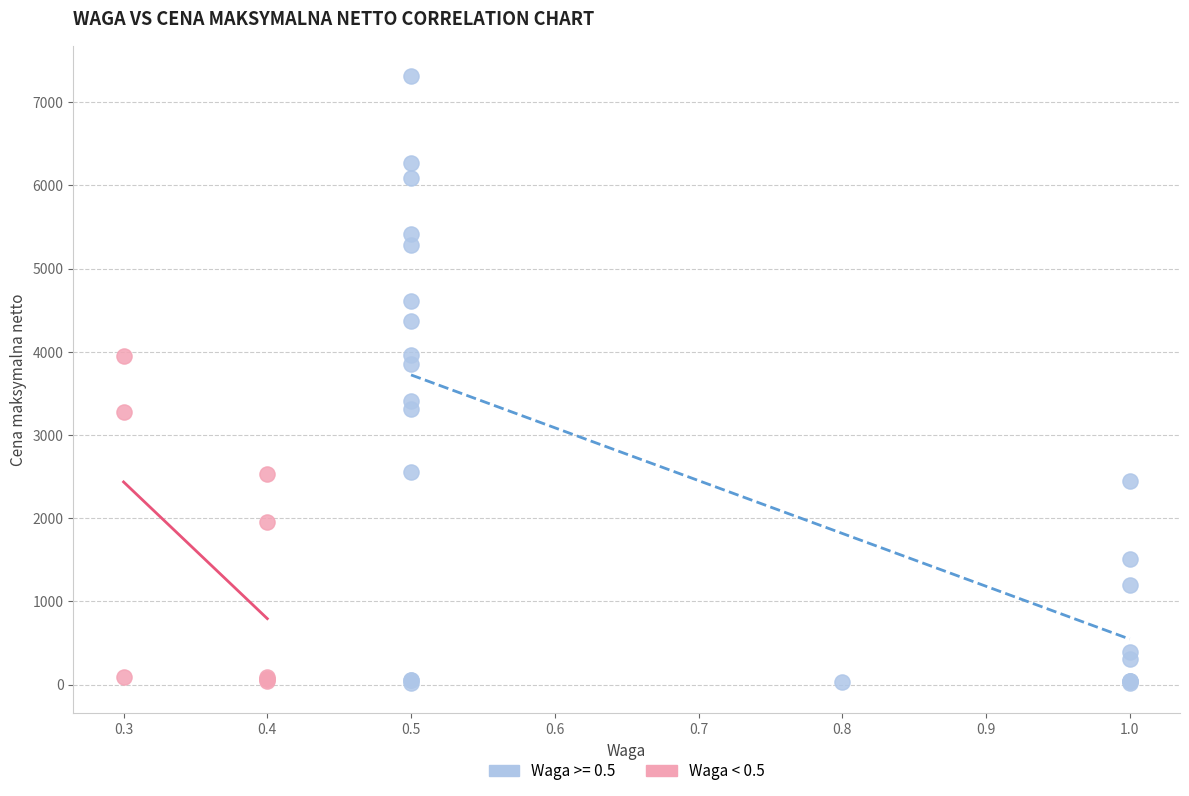

Which series has the widest spread of Y values?

Waga >= 0.5